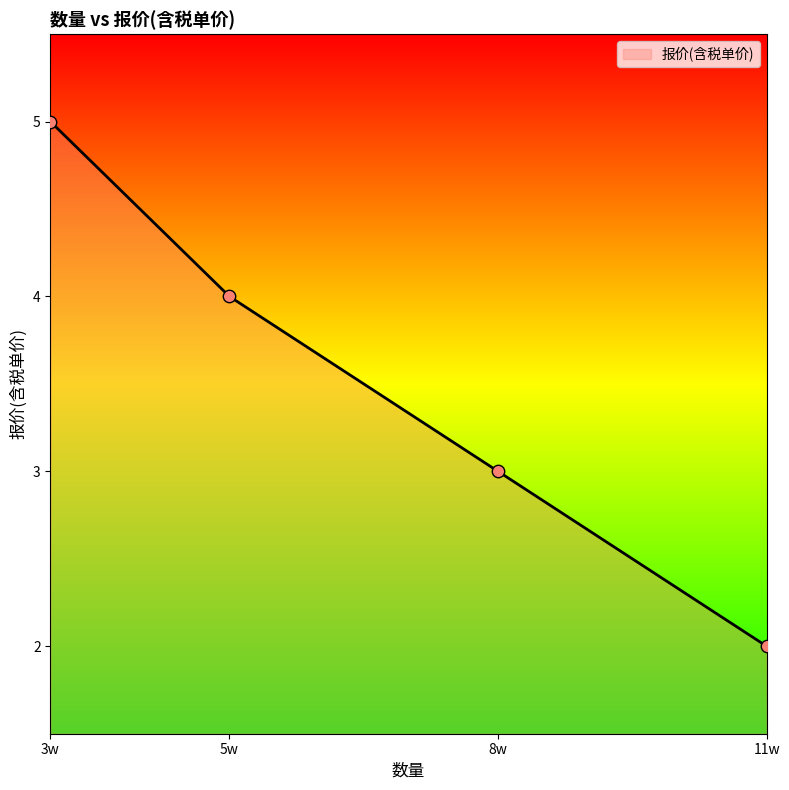

What is the ratio of the value at 11w to the value at 3w?

0.4